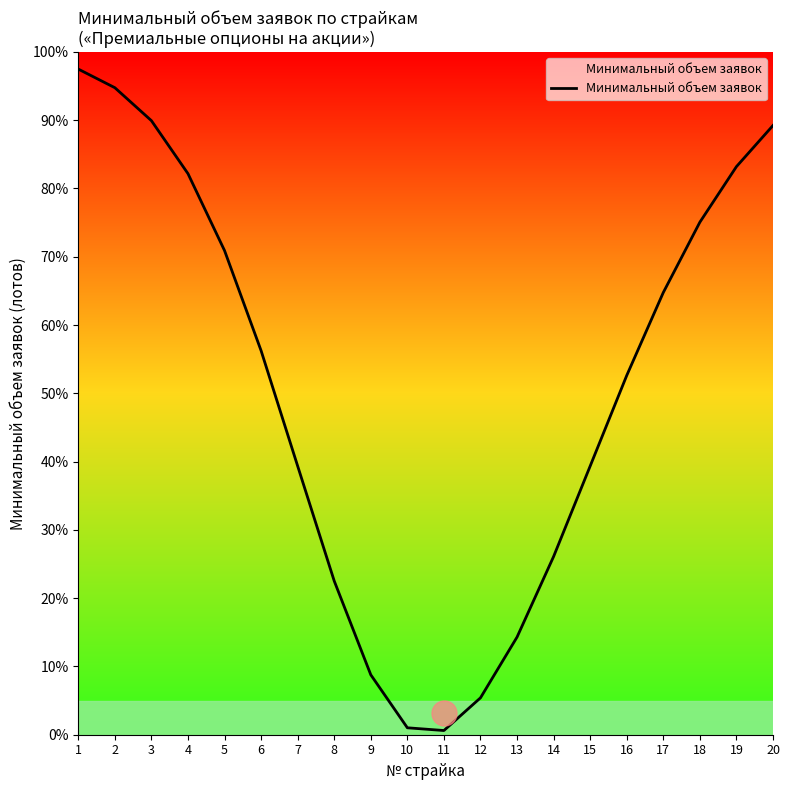

What is the sum of all values?

1013.8